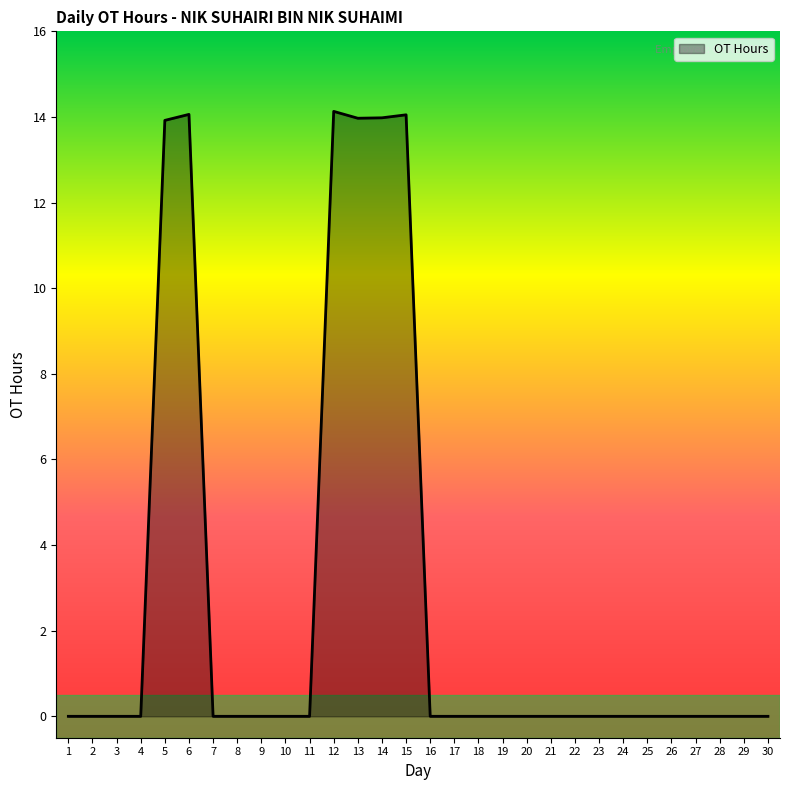

What is the difference between the maximum and minimum values?

14.1